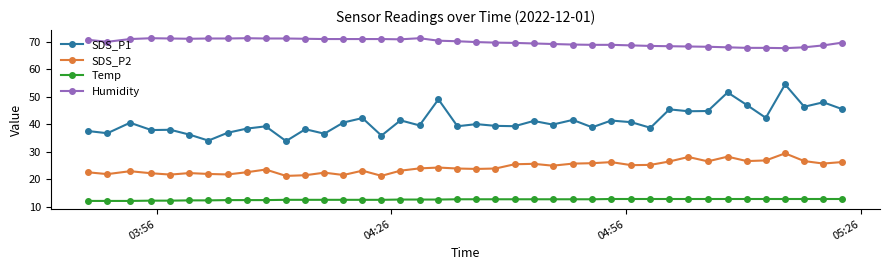

What is the difference between the maximum and minimum values in the Temp series?

0.7